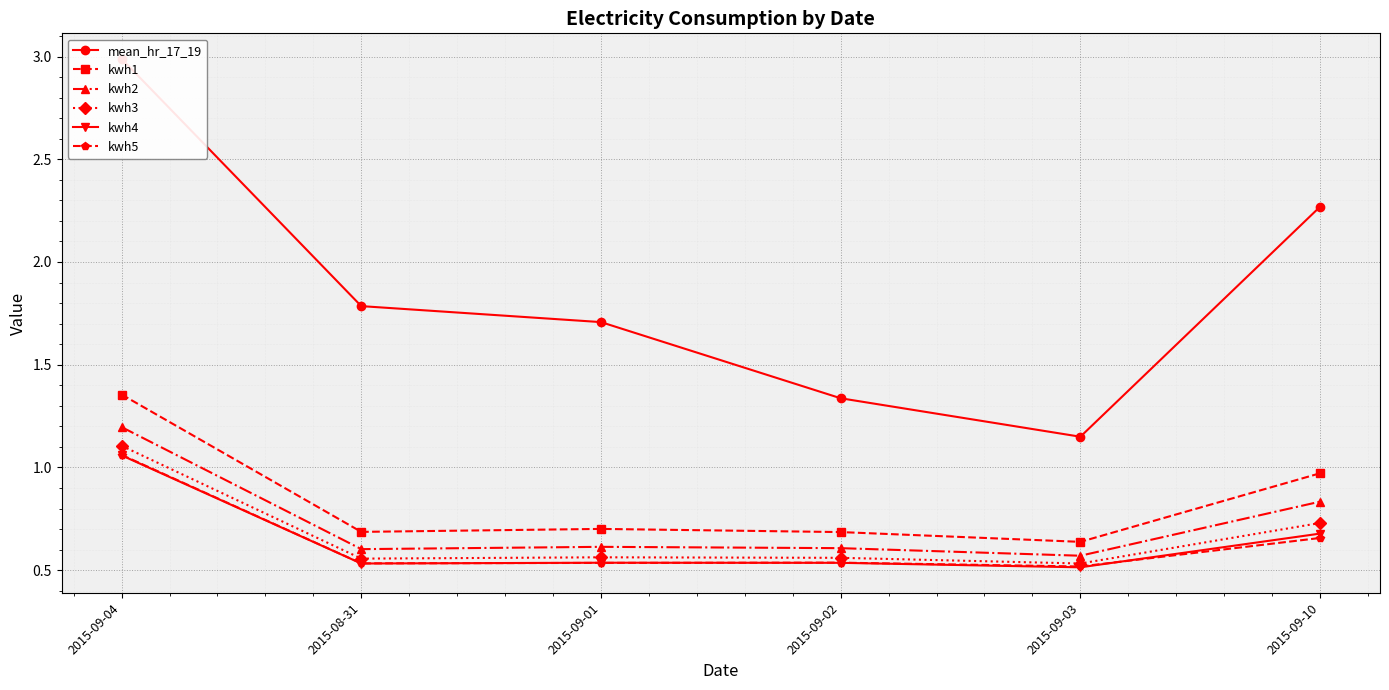

What is the lowest value of the kwh3 series?

0.5